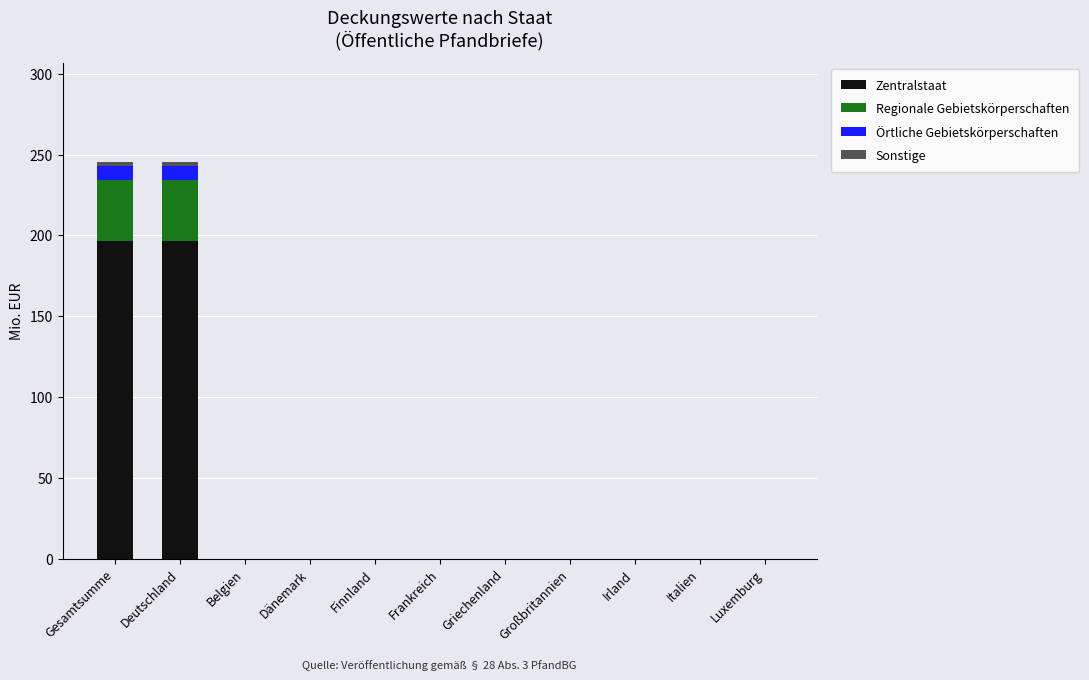

Is it true that Zentralstaat equals 196.6 at Gesamtsumme?

True